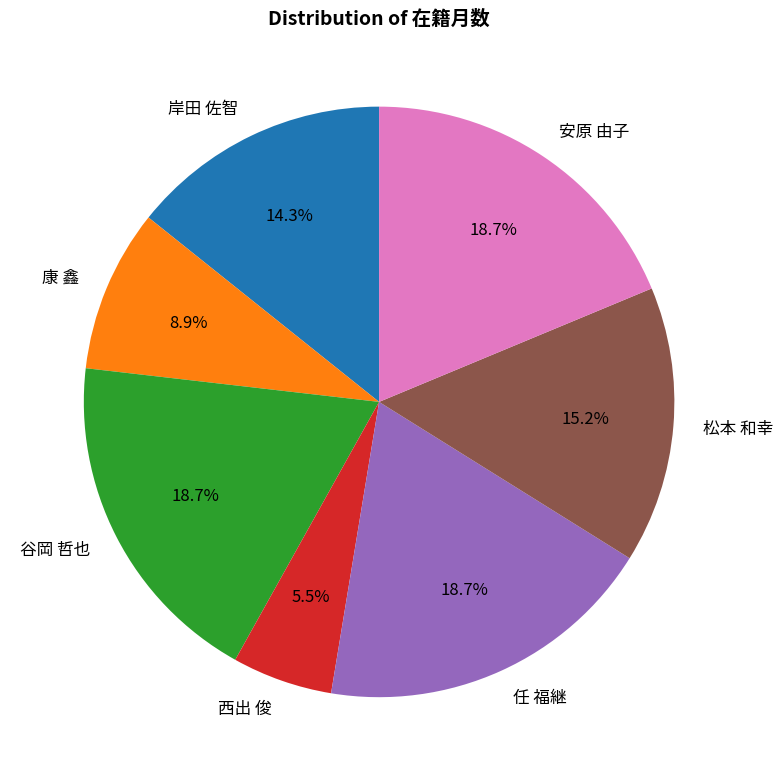

Approximately how many times larger is the value at 谷岡 哲也 compared to 松本 和幸?

1.2